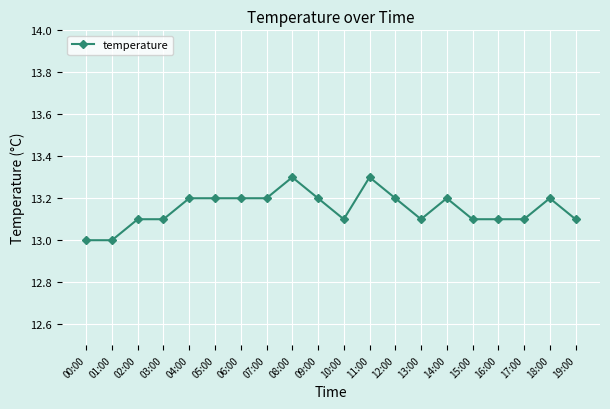

What is the label of the 14th point from the left?

13:00